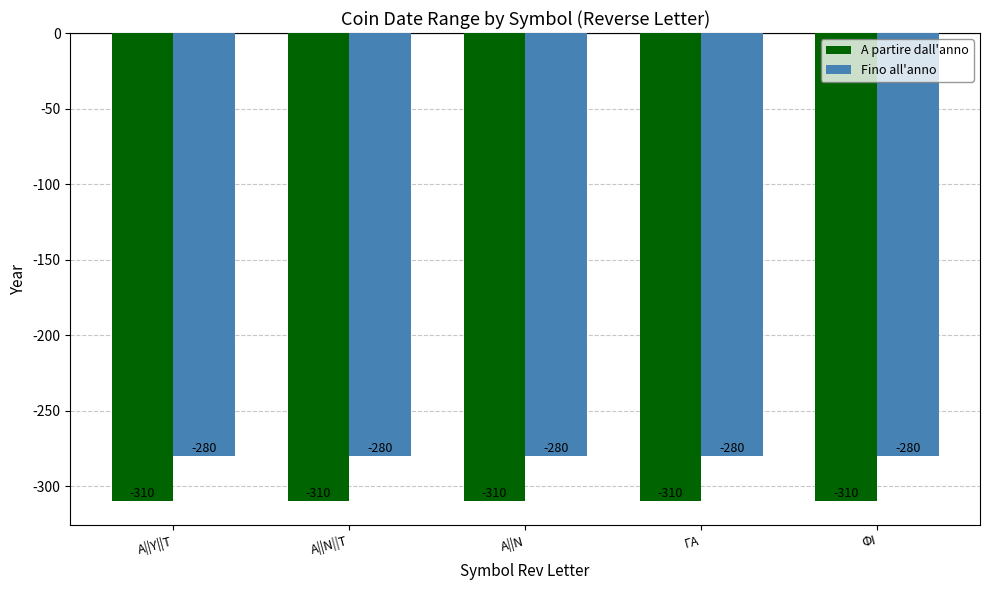

Is the value of A partire dall'anno at ΦΙ greater than the value of Fino all'anno at Α||Ν||Τ?

No